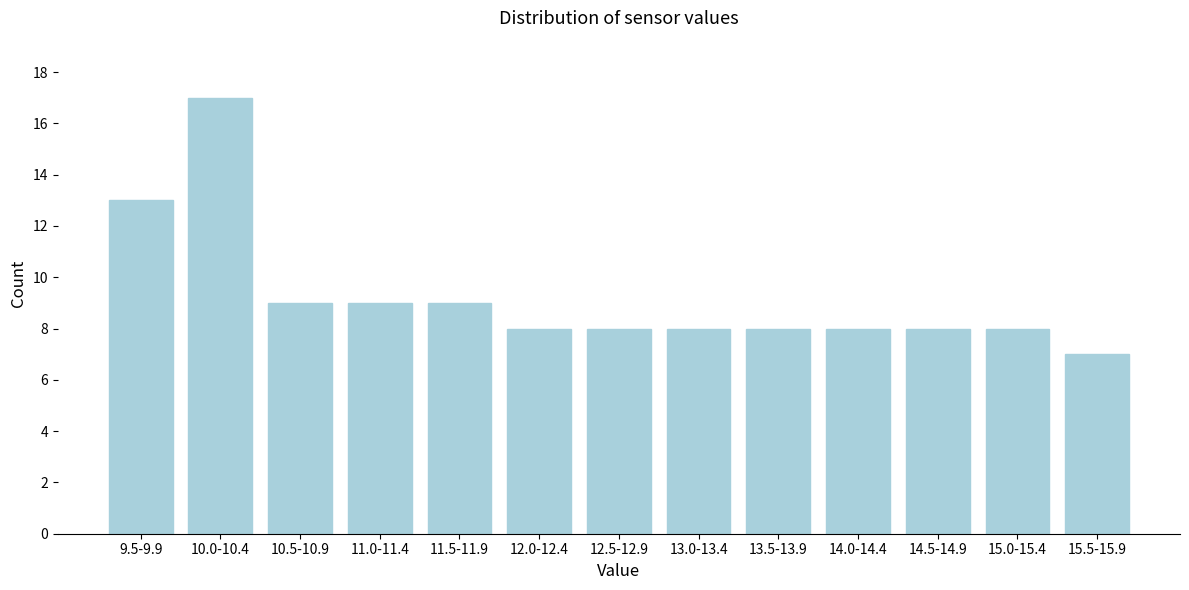

Reading left to right, extract all data points from this chart.

9.5-9.9=13	10.0-10.4=17	10.5-10.9=9	11.0-11.4=9	11.5-11.9=9	12.0-12.4=8	12.5-12.9=8	13.0-13.4=8	13.5-13.9=8	14.0-14.4=8	14.5-14.9=8	15.0-15.4=8	15.5-15.9=7